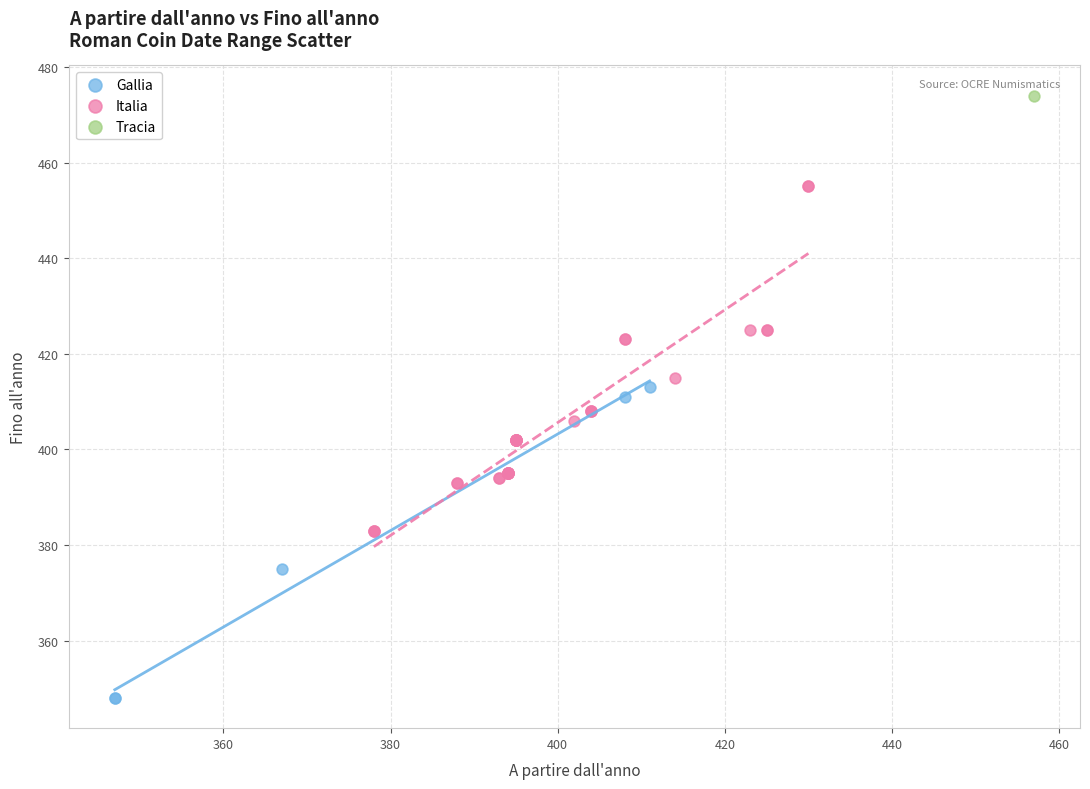

What are all the series names shown in the legend?

Gallia, Italia, Tracia